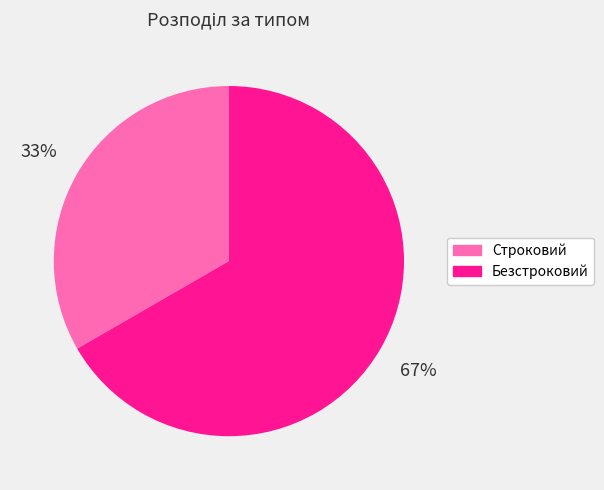

How many slices are in this pie chart?

2